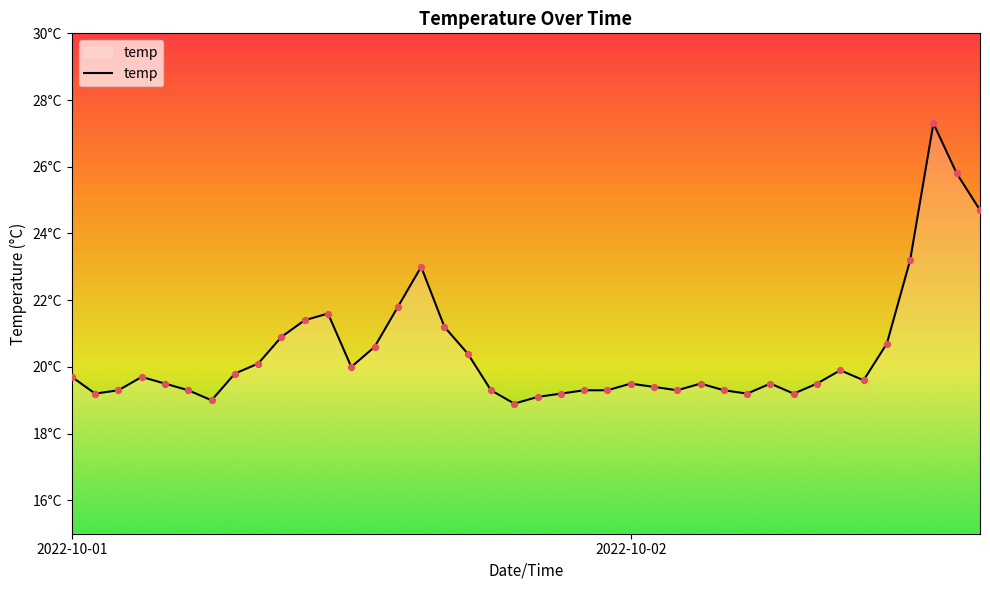

Is this an area chart (filled region under the line)?

Yes